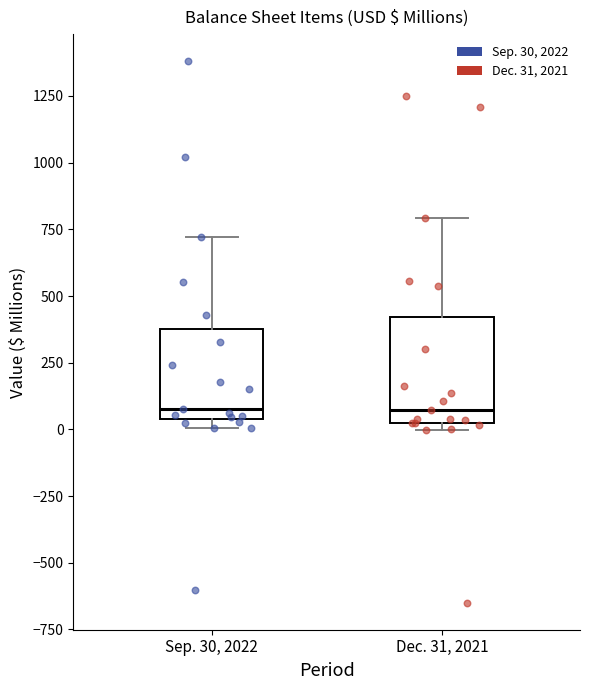

Reading left to right, transcribe this box plot: for each box, give where its median line is, the range the box spans, and where its two whiskers end, as read against the y-axis. The values are not printed on the chart, so give them approximately, as read against the axis.

Sep. 30, 2022: median 100, box 50 to 400, whiskers 0 to 700
Dec. 31, 2021: median 50 (just above the box's lower edge), box 50 to 400, whiskers 0 to 800